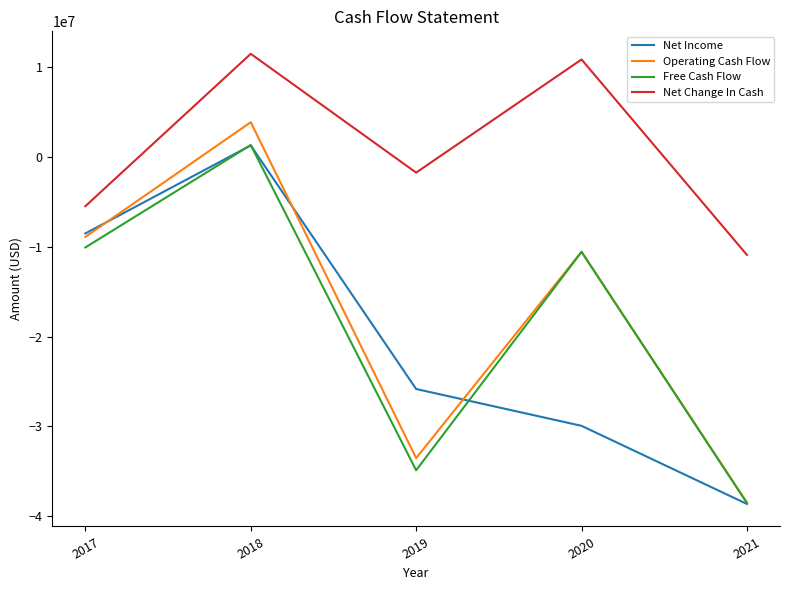

At which label is Operating Cash Flow closest to -17307500?

2020